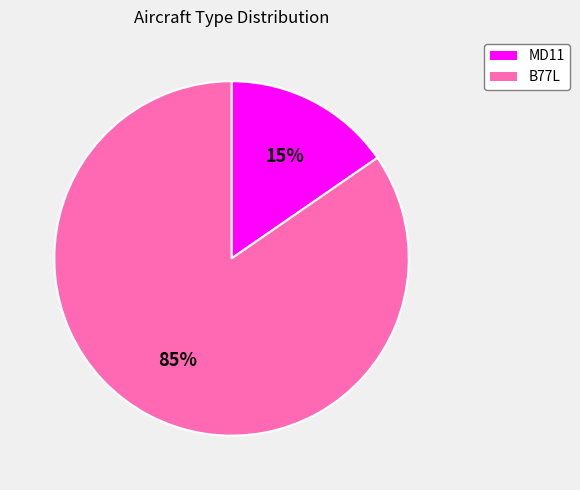

How many segments does this pie chart have?

2